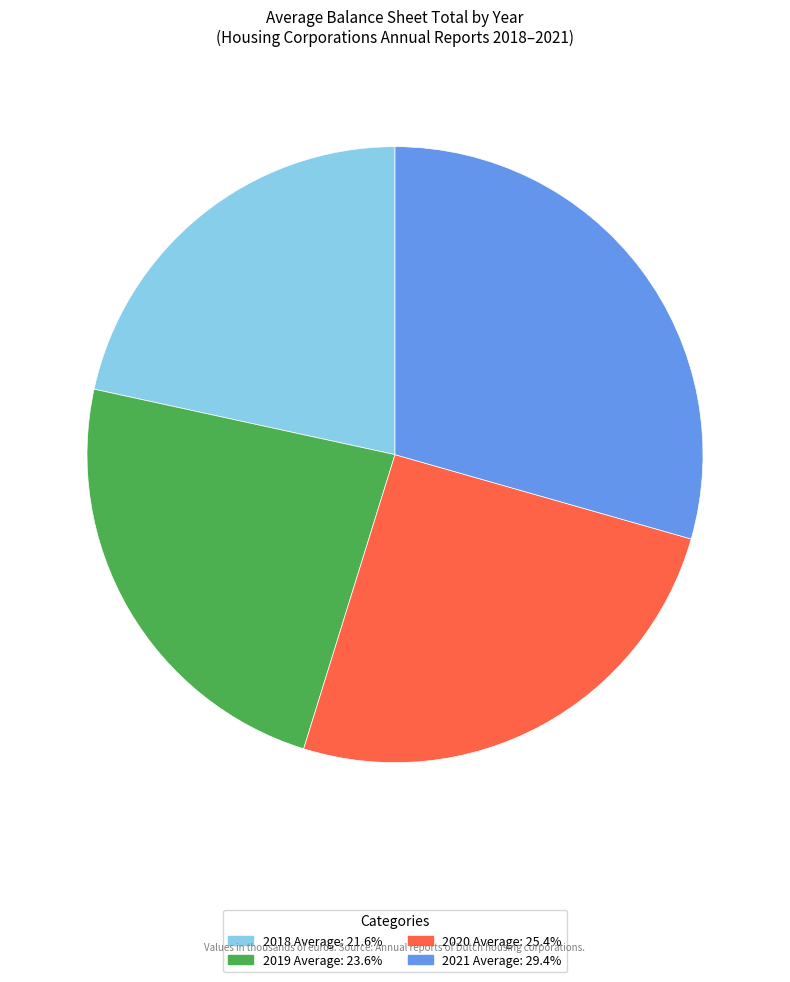

Rank the categories by value from highest to lowest.

2021 Average, 2020 Average, 2019 Average, 2018 Average